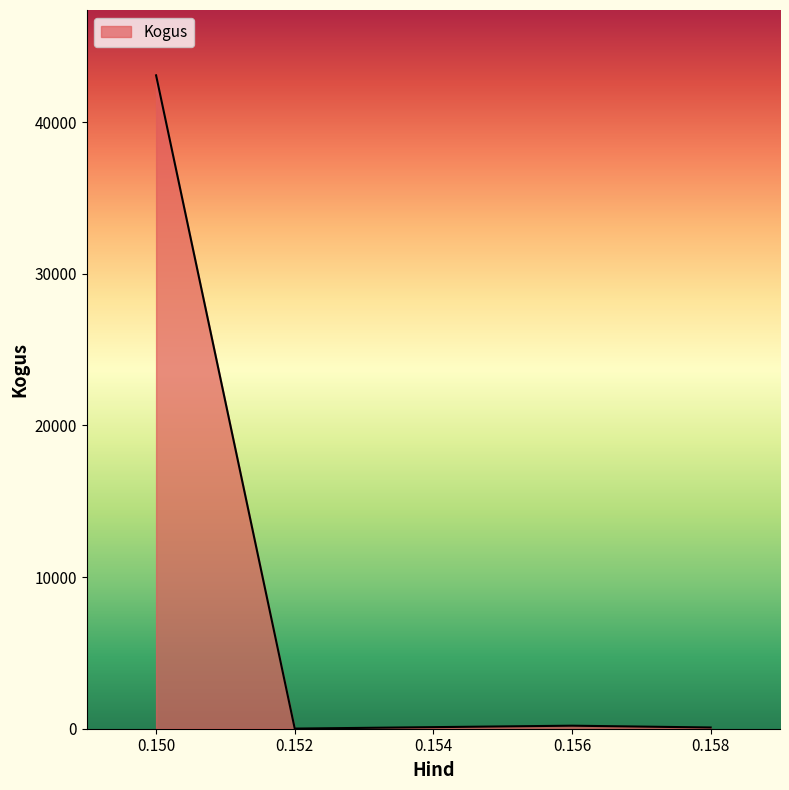

Is it true that the value at 0.150 is 43089?

True